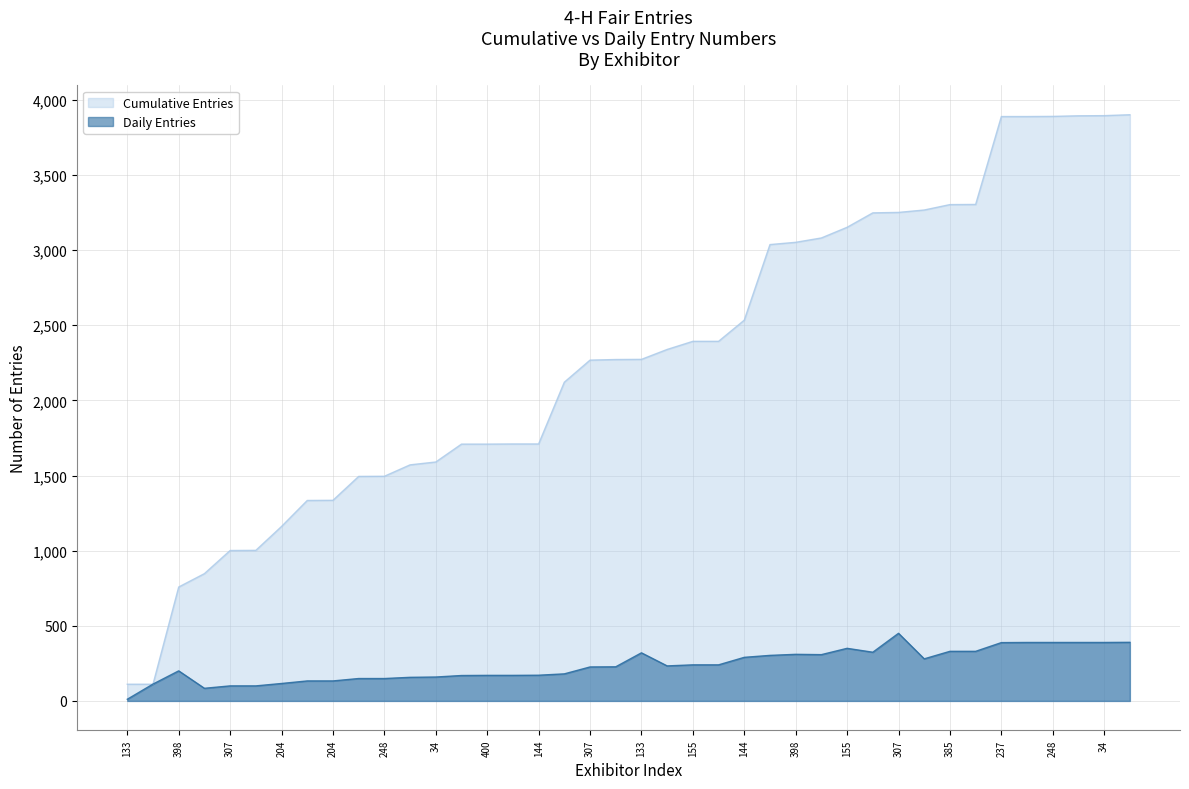

What is the smallest value displayed?

11